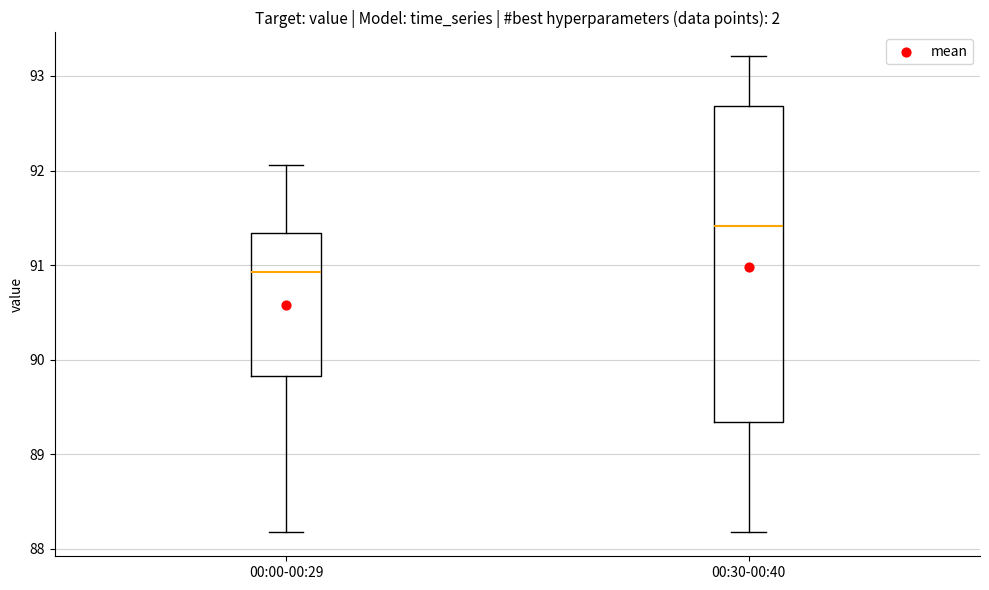

Reading left to right, read every box against the y-axis: the position of its median line, the range the box covers, and the ends of its whiskers. The values are not printed on the chart, so give them approximately, as read against the axis.

00:00-00:29: median 90.9, box 89.8 to 91.3, whiskers 88.2 to 92.1
00:30-00:40: median 91.4, box 89.3 to 92.7, whiskers 88.2 to 93.2